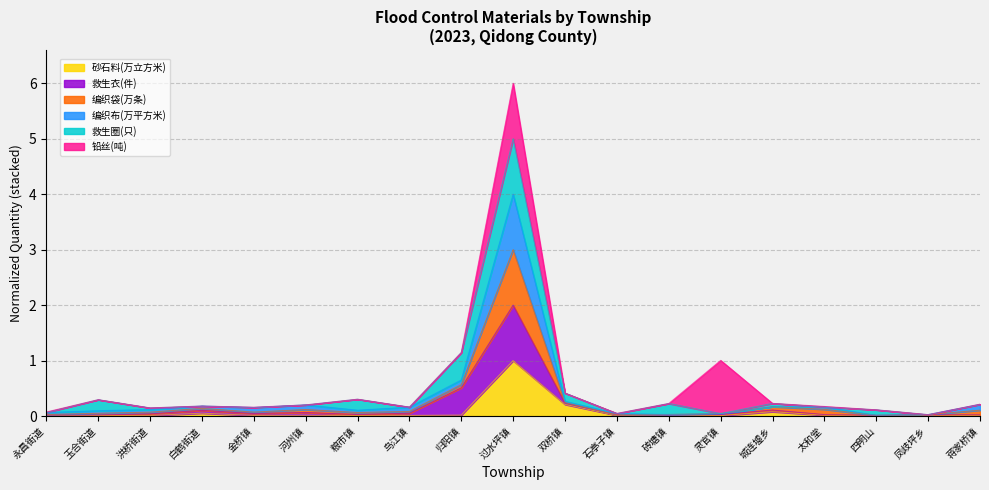

What position from the right is 石亭子镇?

8